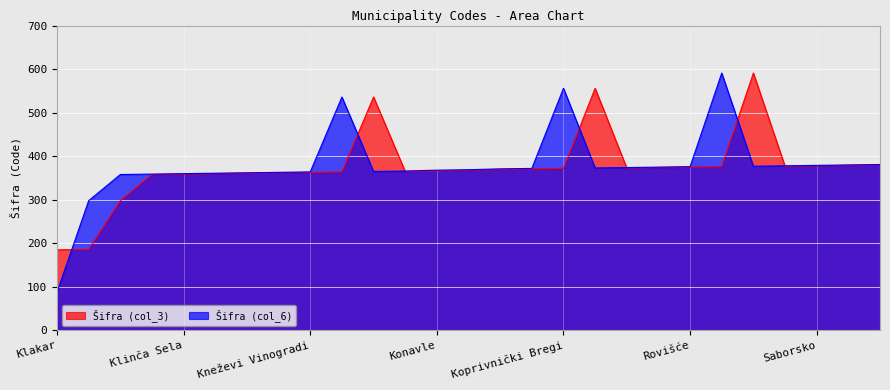

Reading left to right, transcribe all the data shown in this chart.

Šifra (col_3): Klakar=185	Klana=186	Klanjec=298	Klenovnik=358	Klinča Sela=359	Klis=360	Kloštar Ivanić=361	Kloštar Podravski=362	Kneževi Vinogradi=363	Knin=364	Kolan=536	Komiža=365	Konavle=366	Končanica=368	Konjščina=369	Koprivnica=371	Koprivnički Bregi=372	Ribnik=556	Rijeka=373	Rovinj=374	Rovišće=375	Rugvica=376	Runovići=591	Ružić=377	Saborsko=378	Sali=379	Samobor=380
Šifra (col_6): Klakar=88	Klana=298	Klanjec=358	Klenovnik=359	Klinča Sela=360	Klis=361	Kloštar Ivanić=362	Kloštar Podravski=363	Kneževi Vinogradi=364	Knin=536	Kolan=365	Komiža=366	Konavle=368	Končanica=369	Konjščina=371	Koprivnica=372	Koprivnički Bregi=556	Ribnik=373	Rijeka=374	Rovinj=375	Rovišće=376	Rugvica=591	Runovići=377	Ružić=378	Saborsko=379	Sali=380	Samobor=381